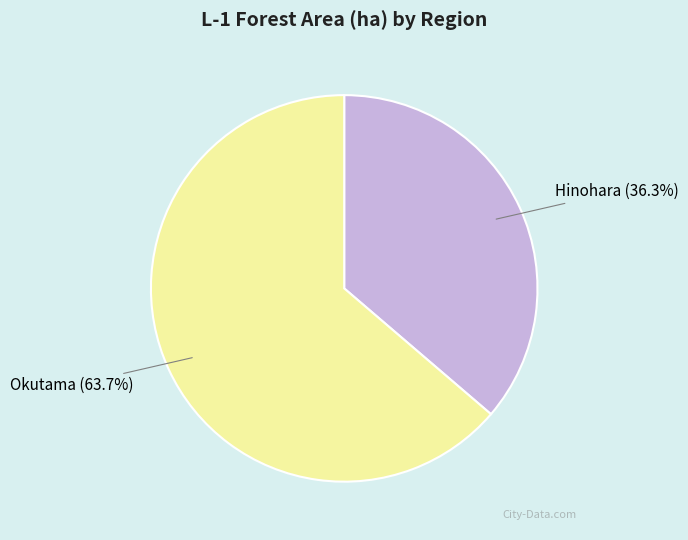

Approximately how many times larger is the value at Hinohara compared to Okutama?

0.6